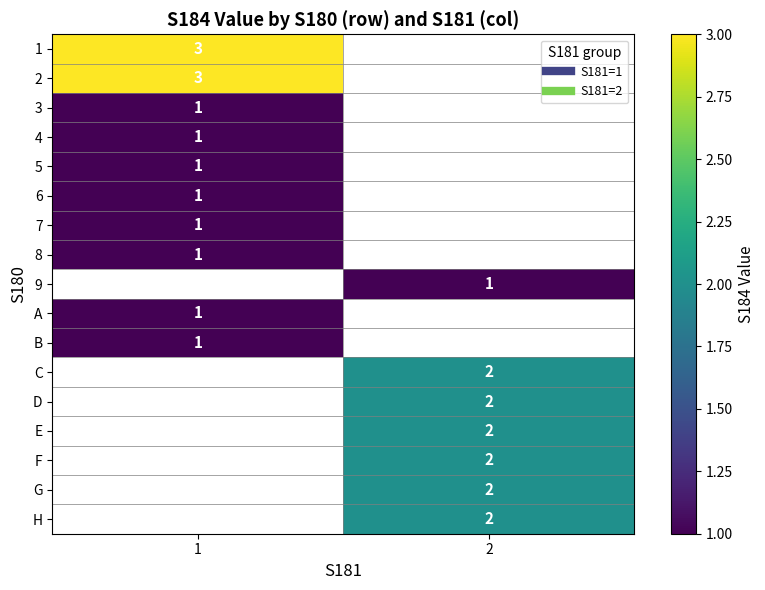

What is the approximate value of 2 at 1?

3.0